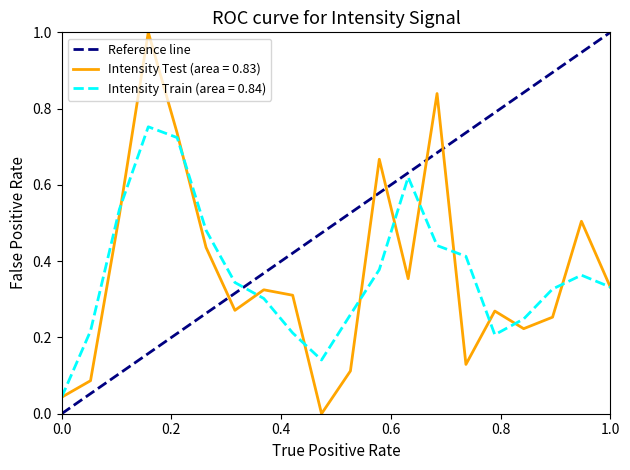

At which category does the chart reach its peak across all series?

0.2